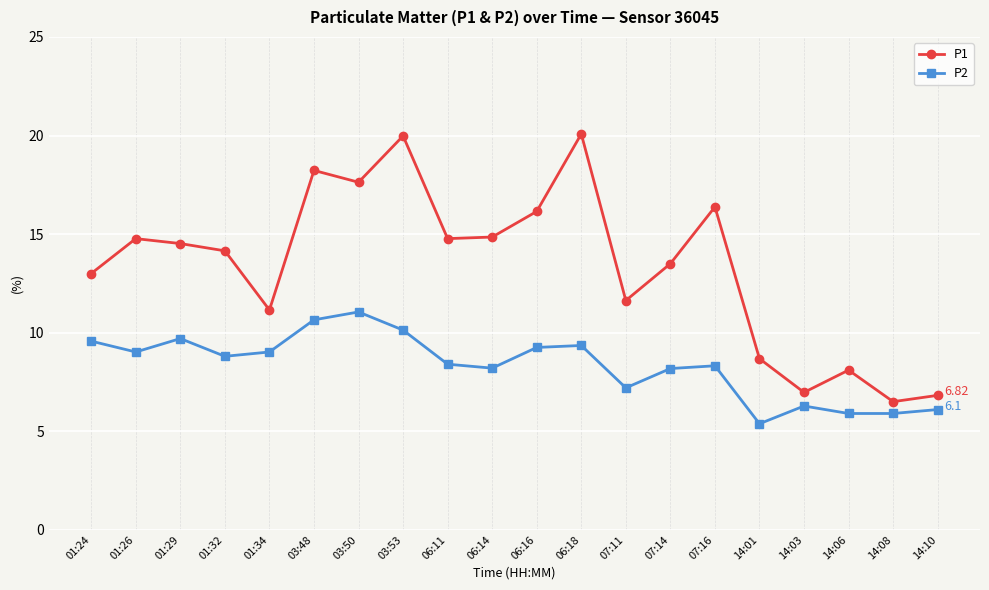

What are all the series names shown in the legend?

P1, P2